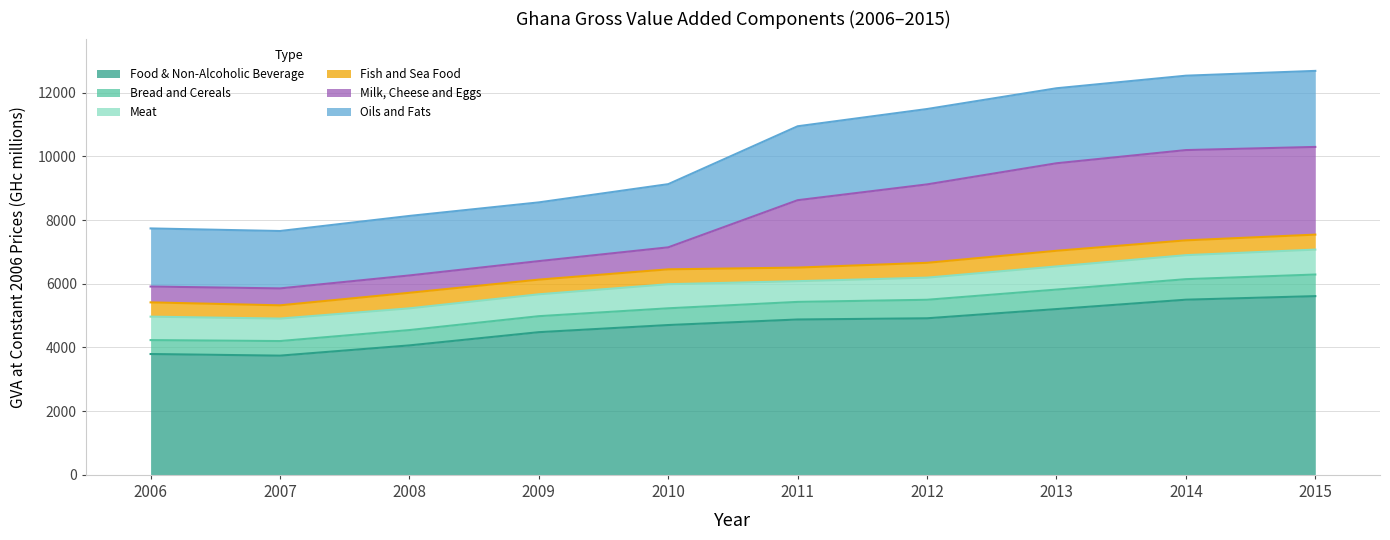

What is the total value across all series at 2007?

7655.0